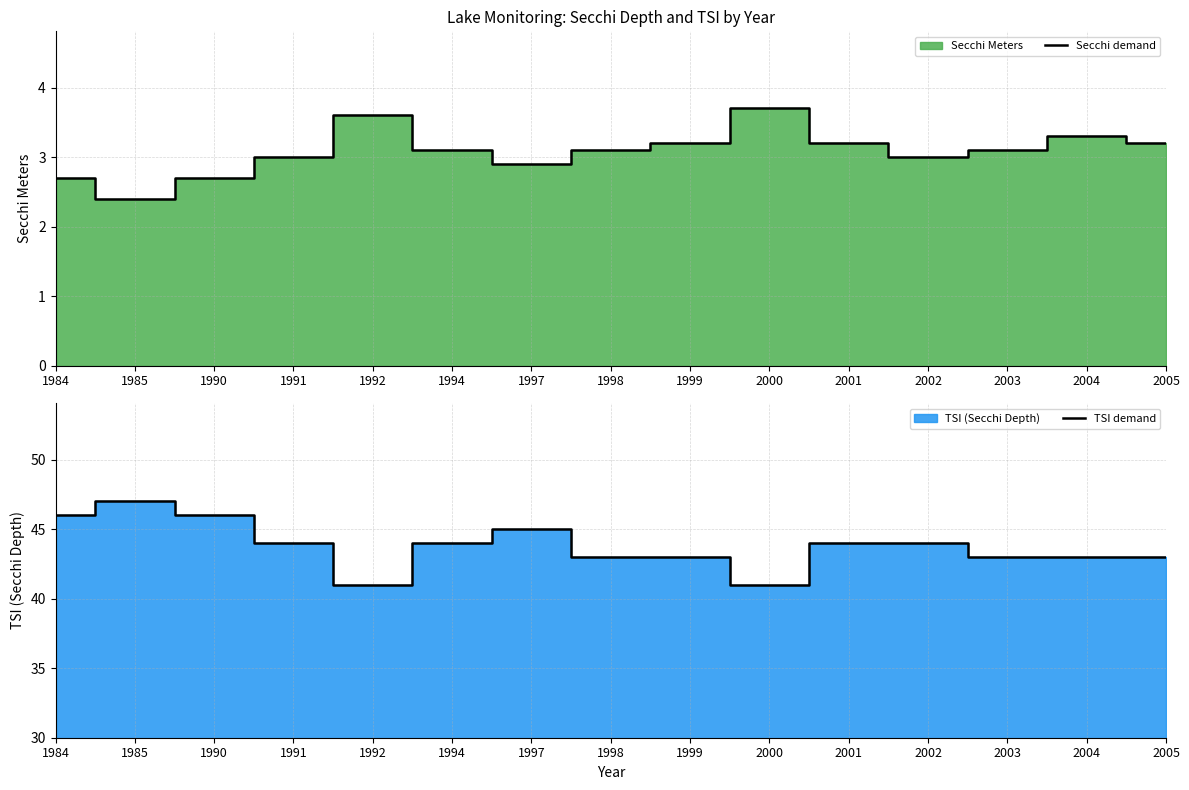

Which series has the largest range (max minus min)?

TSI demand